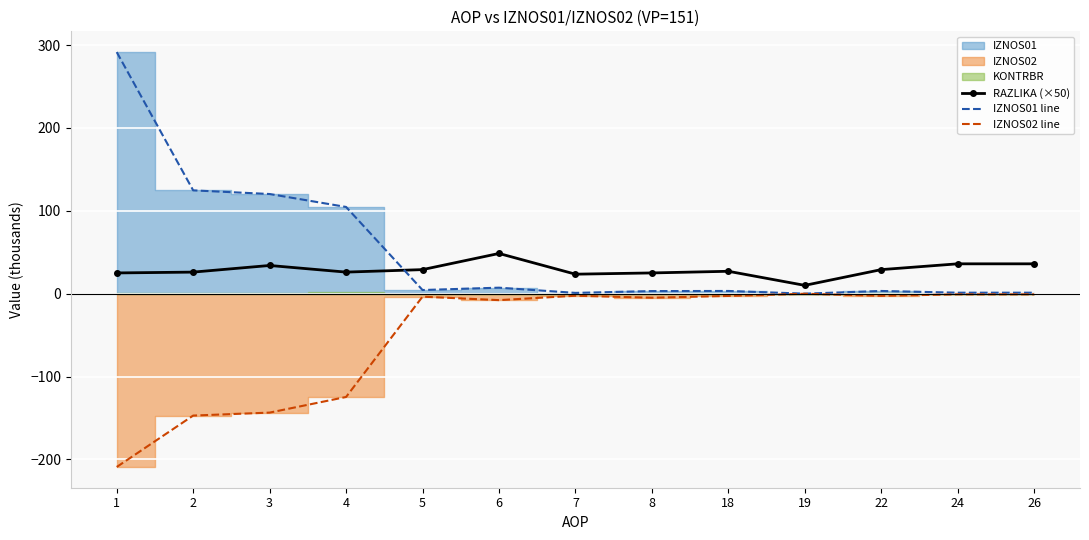

Rank the series by their maximum value, from lowest to highest.

IZNOS02 line, RAZLIKA (×50), IZNOS01 line